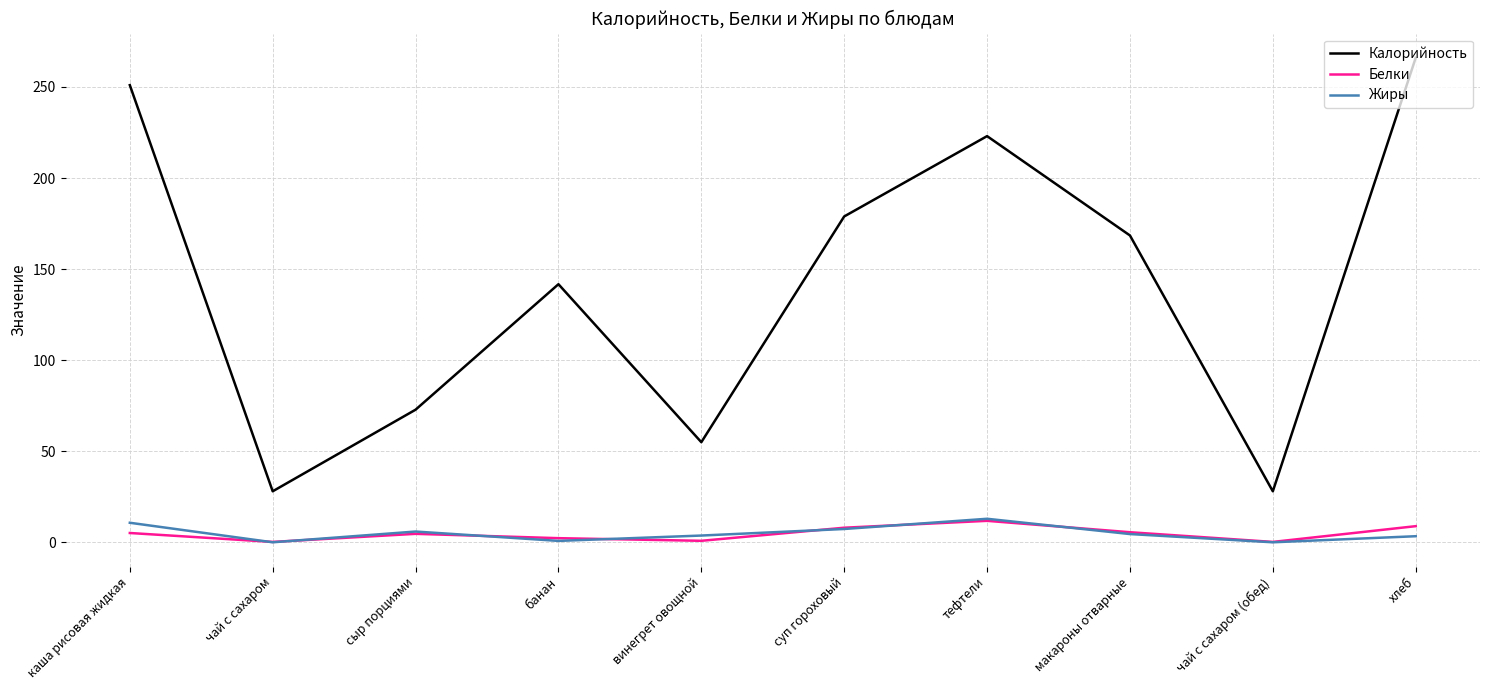

True or false: Жиры has more than 1 points higher than both neighbors.

True